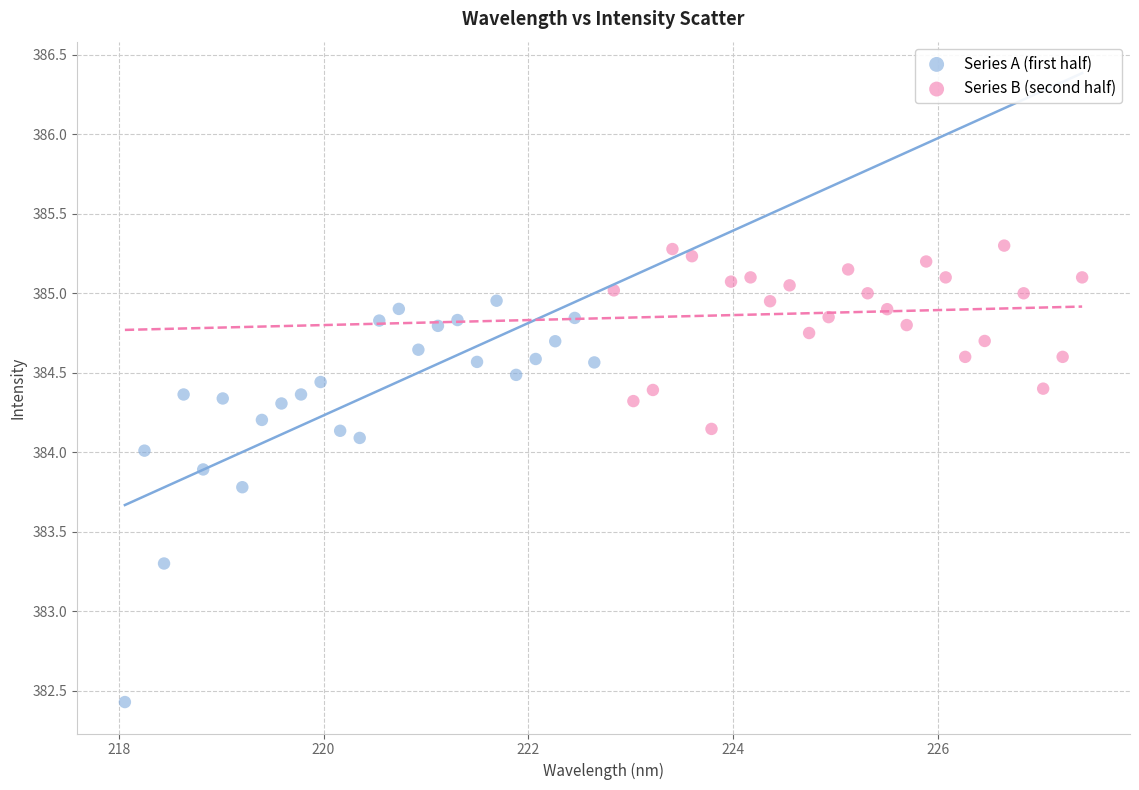

Which series contains the highest Y value?

Series B (second half)